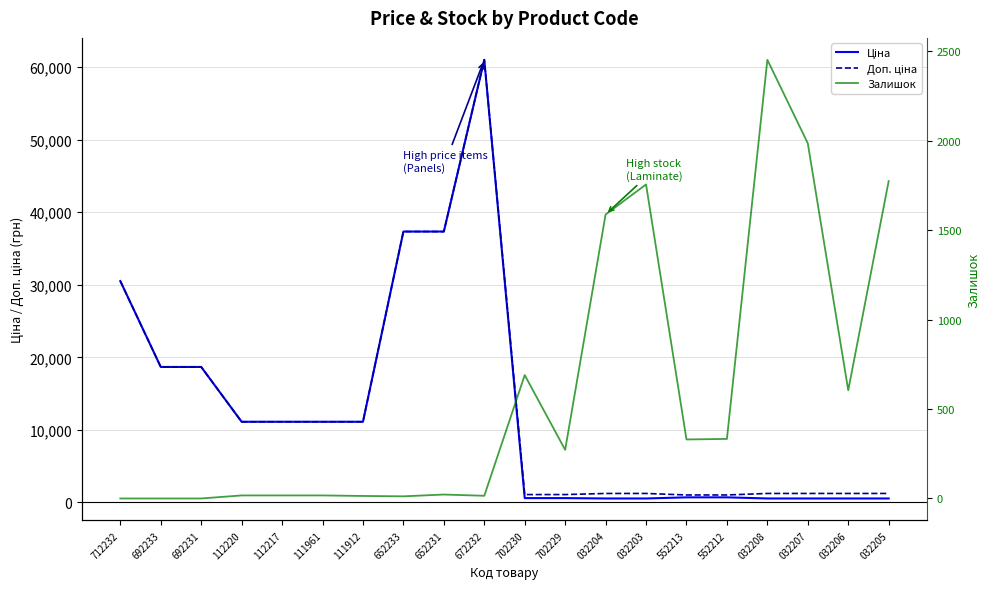

List the labels in order of Залишок value, largest first.

032208, 032207, 032205, 032203, 032204, 702230, 032206, 552212, 552213, 702229, 652231, 112220, 112217, 111961, 672232, 111912, 652233, 712232, 692233, 692231